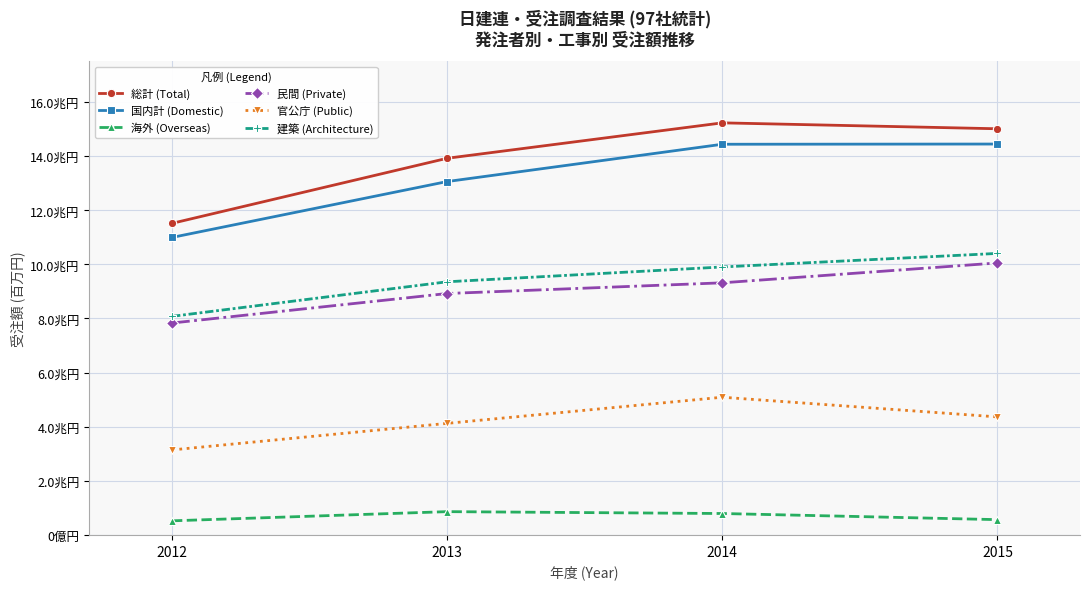

What is the average value of the 国内計 (Domestic) series?

13236540